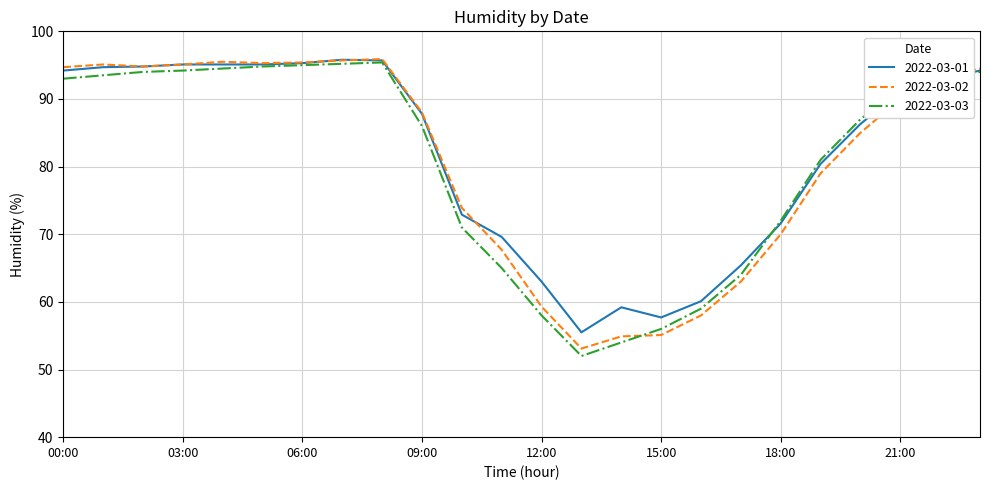

What is the highest value of the 2022-03-02 series?

95.9